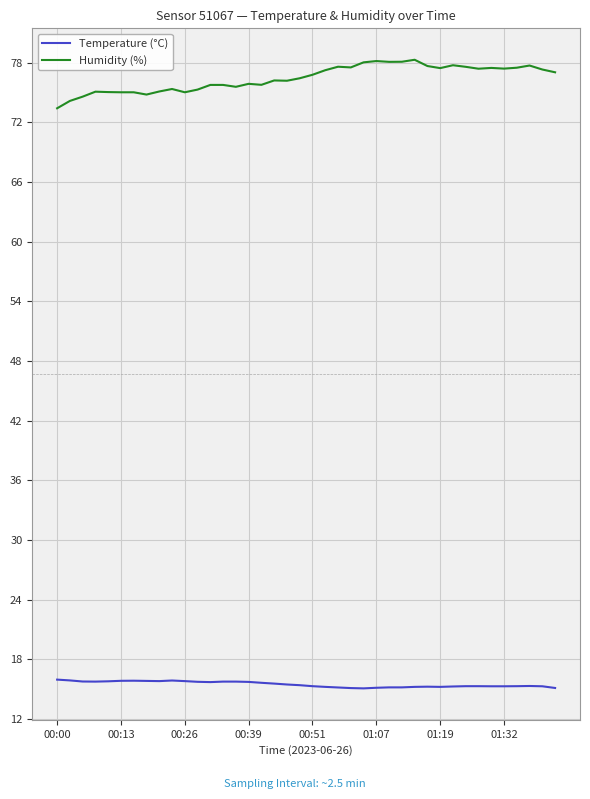

List the series in order of their overall mean, highest first.

Humidity (%), Temperature (°C)